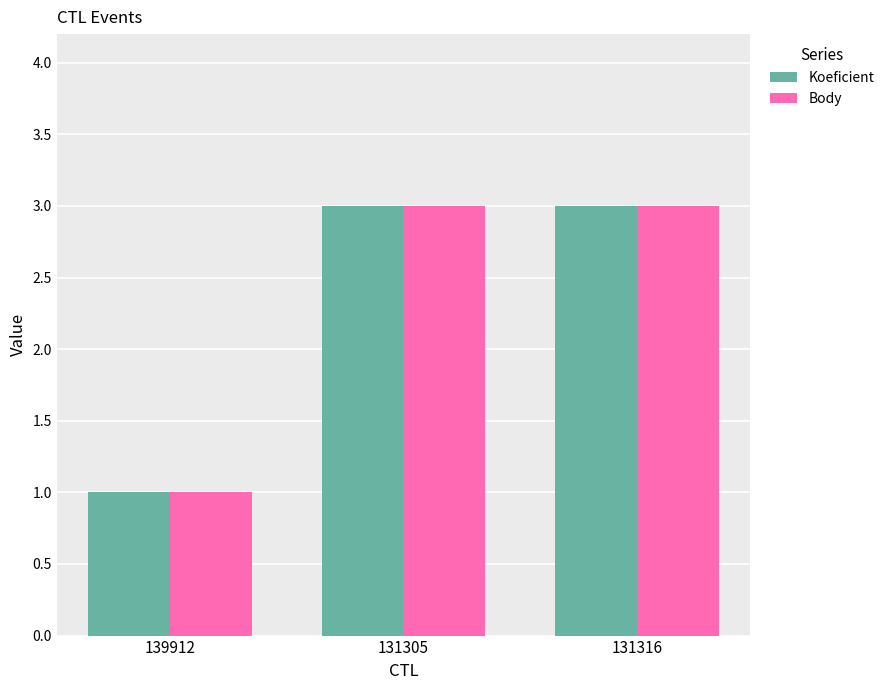

Are the bars grouped side by side (vs. stacked)?

Yes